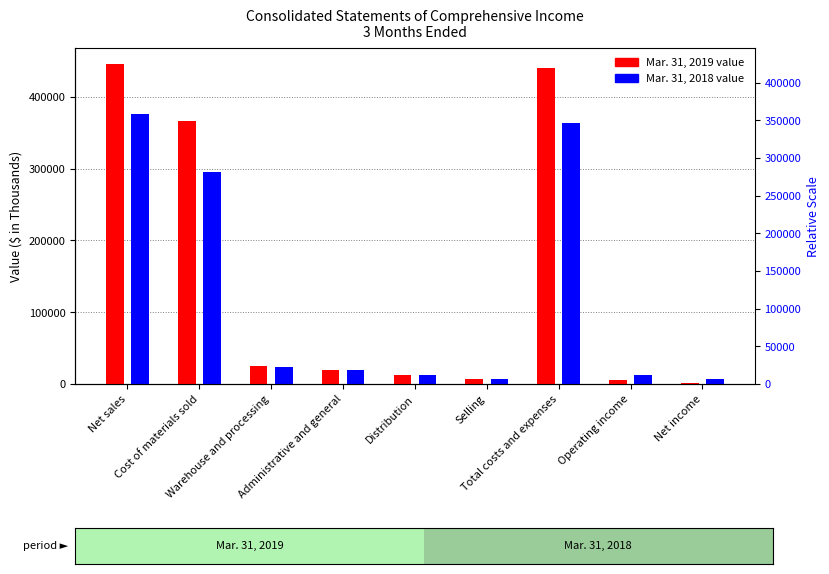

Is it true that Mar. 31, 2019 equals 6074 at Operating income?

True